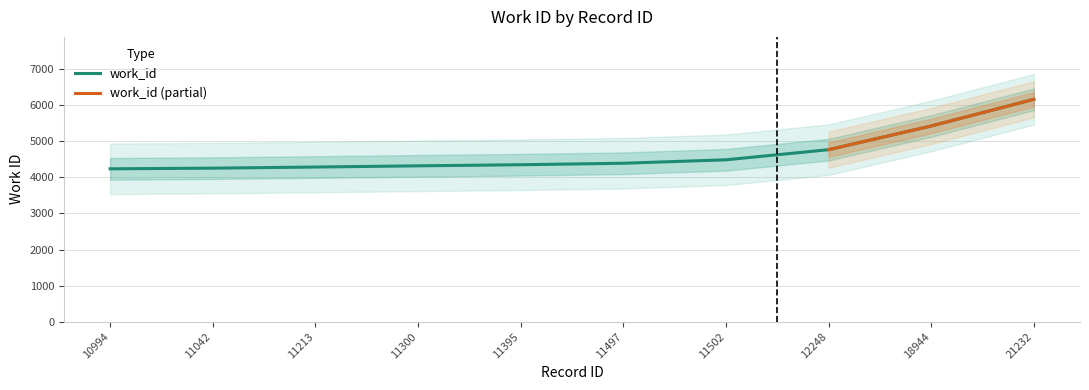

Is it true that the value at 11300 is 4326?

True